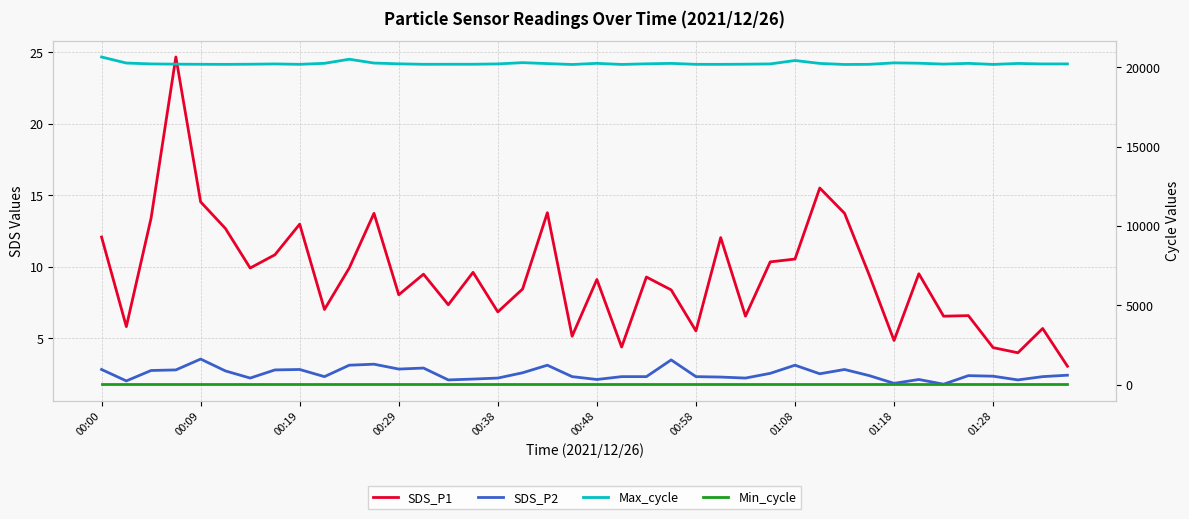

At which category does the chart reach its peak across all series?

00:00